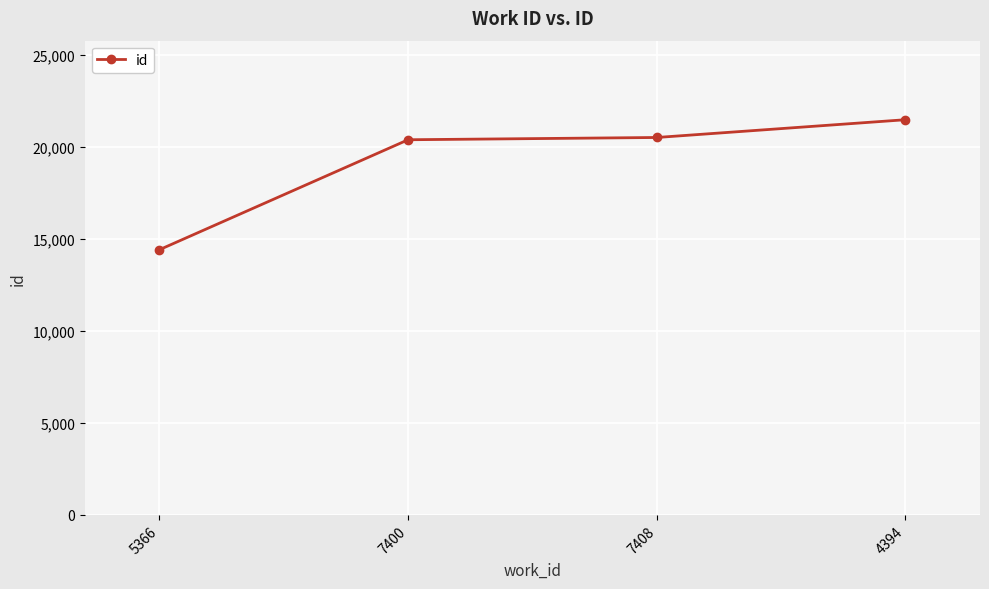

Does the chart have visible grid lines?

Yes